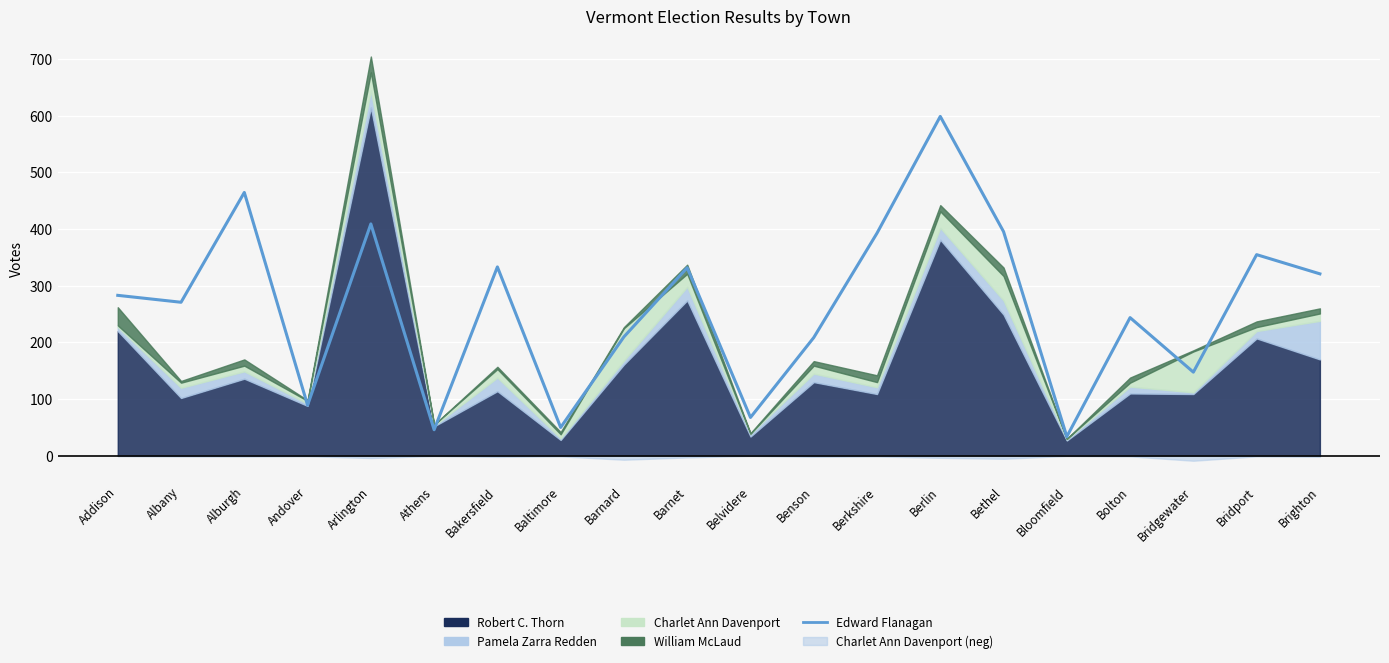

Where is the data nearest to the value 316?

Brighton